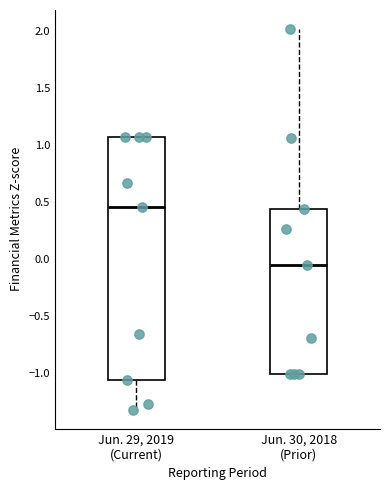

Which box has the lowest median line?

Jun. 30, 2018 (Prior)